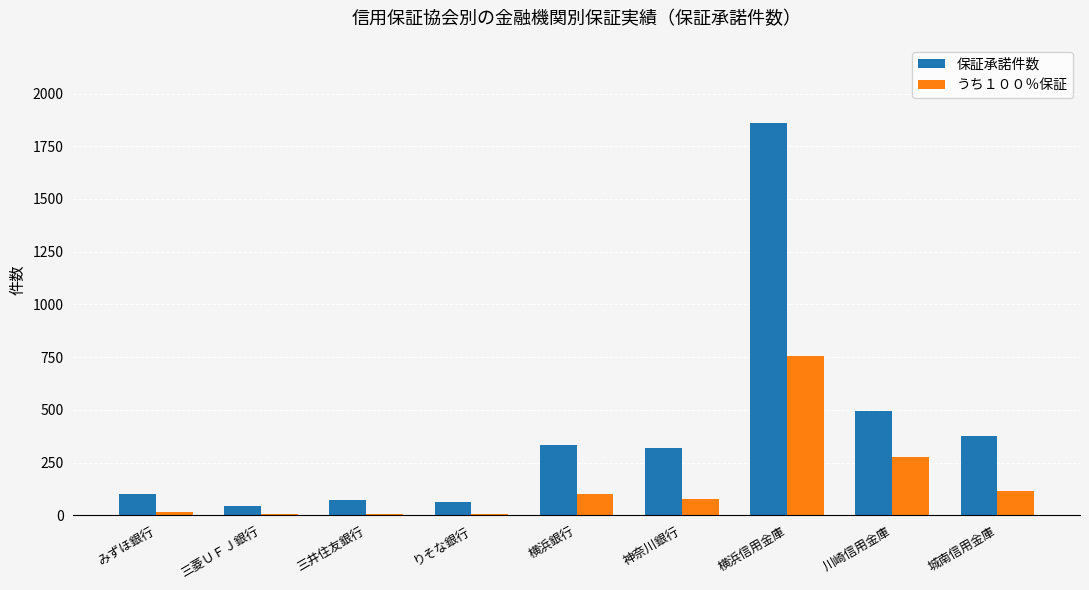

The うち１００％保証 series shows 64 at 川崎信用金庫. True or false?

False